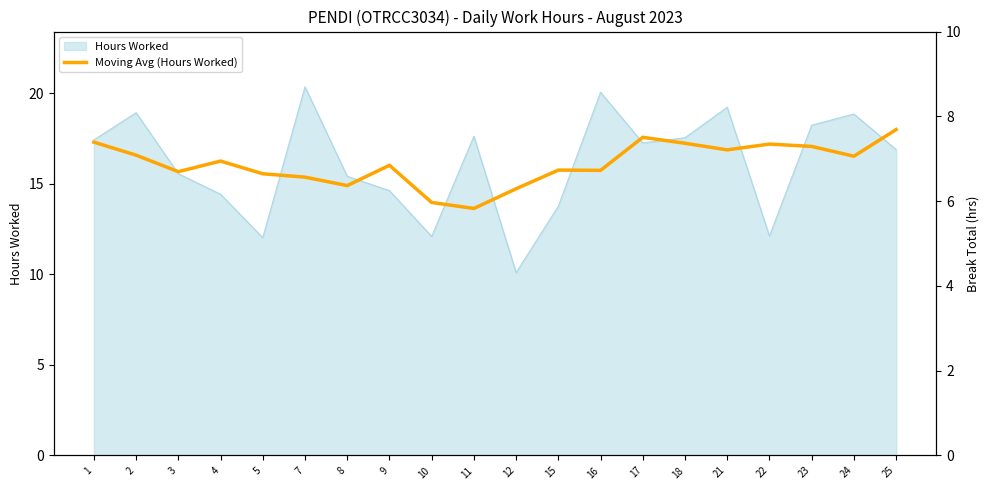

True or false: the data shows 15.7 at 3.

True